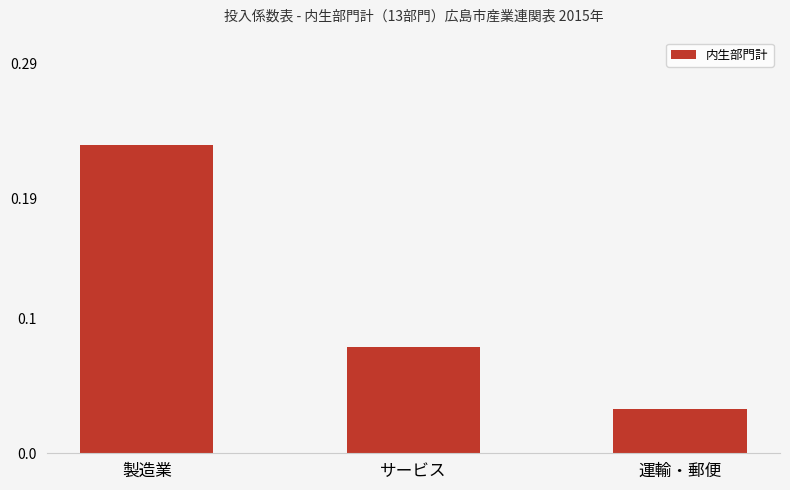

How many bars are there in total?

3